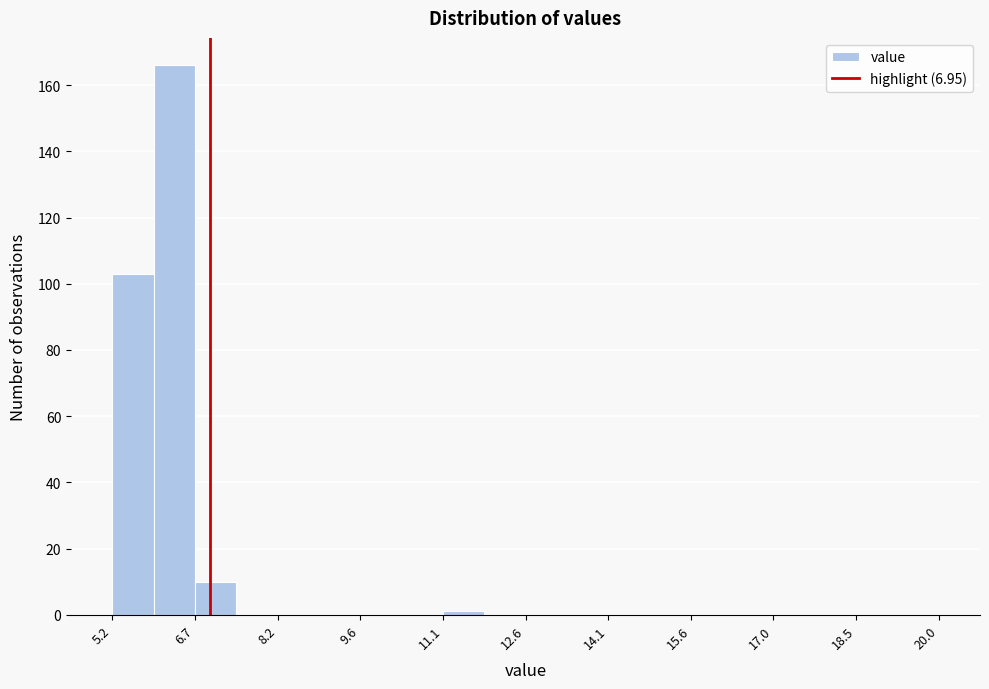

Around what value on the x-axis is the tallest bar? Give the approximate position of its centre, as read against the axis.

6.4